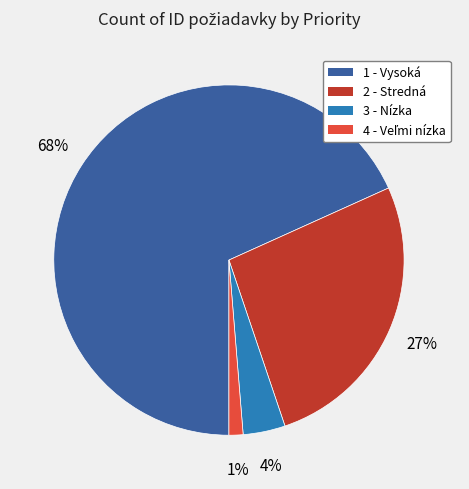

Does 1 - Vysoká represent more than half of the total?

Yes